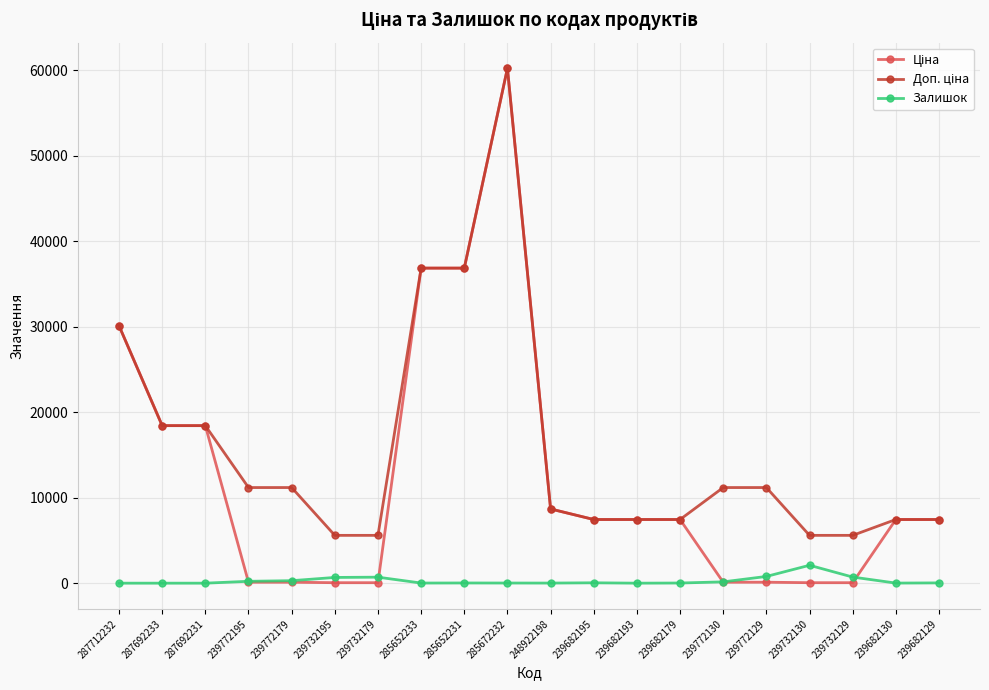

The value of Залишок at 239732130 is 2093.0. True or false?

True